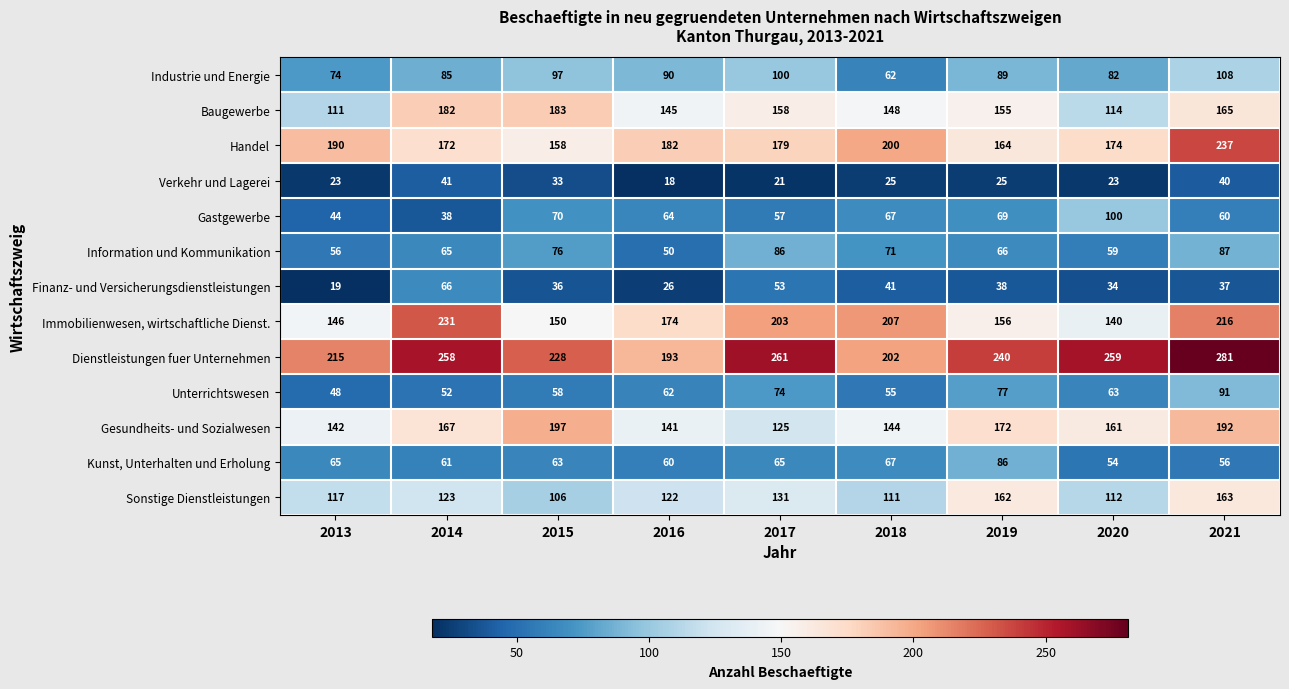

At how many categories does at least one series exceed 178?

9